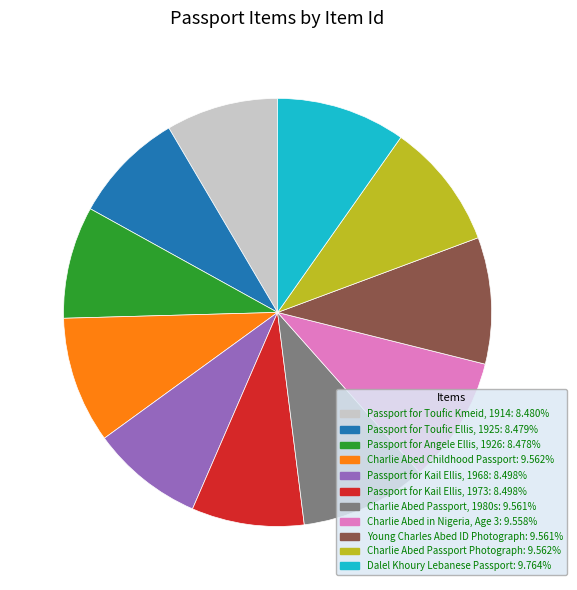

Do Passport for Angele Ellis, 1926 and Charlie Abed in Nigeria, Age 3 together represent more than half of the pie?

No